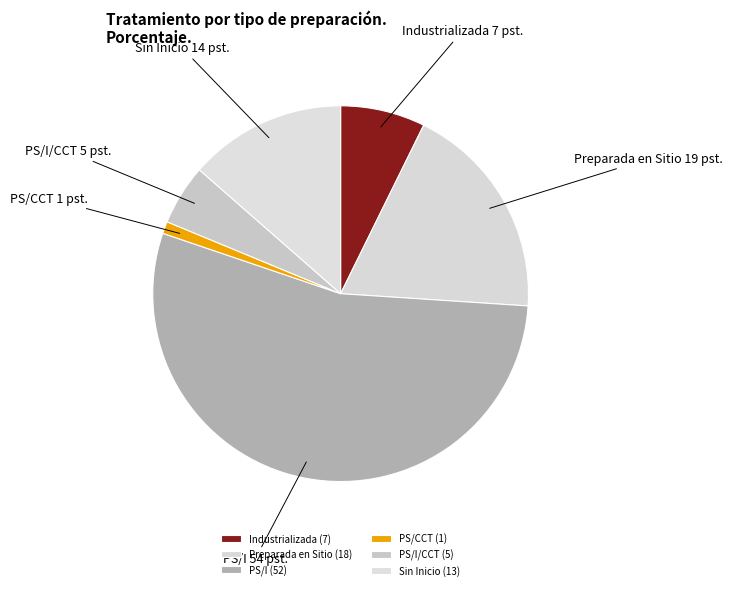

Which category has the biggest portion of the pie?

PS/I